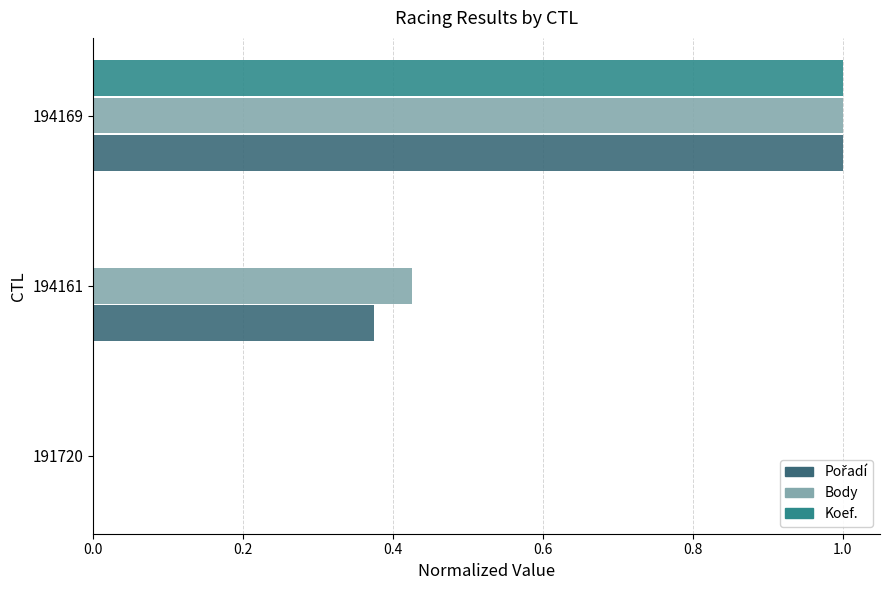

What is the sum of all Body values?

1.4